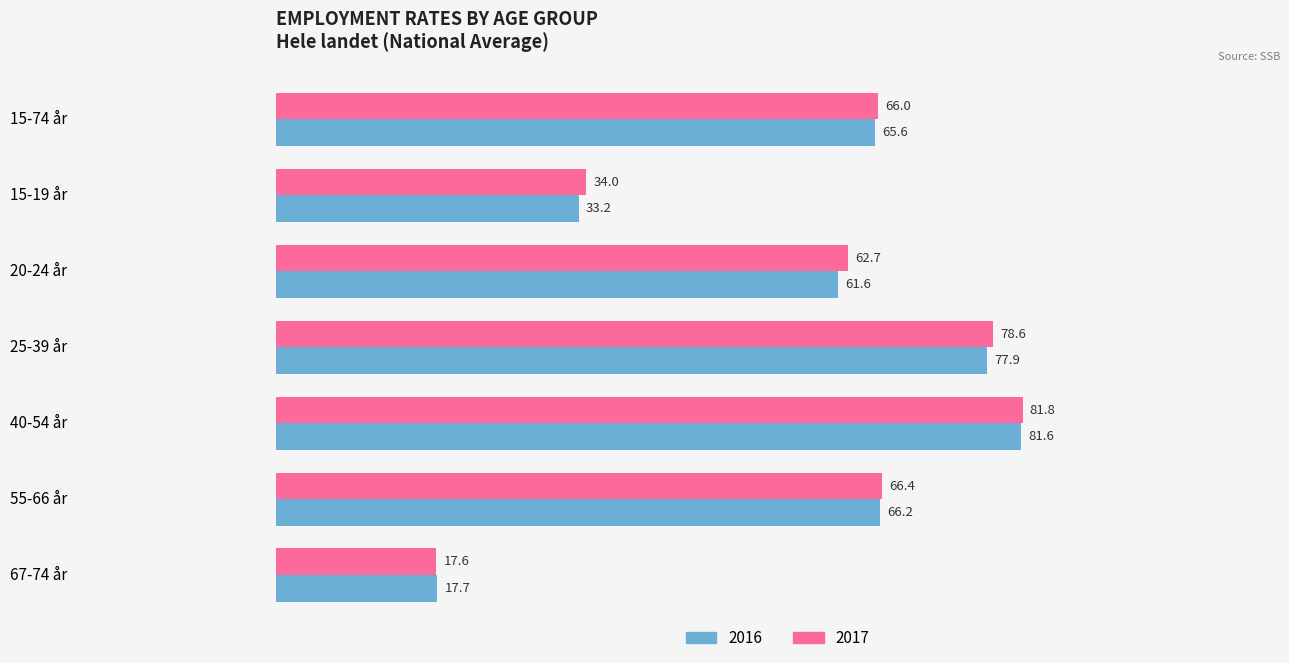

What is the difference between the 2016 values at 20-24 år and 55-66 år?

4.6